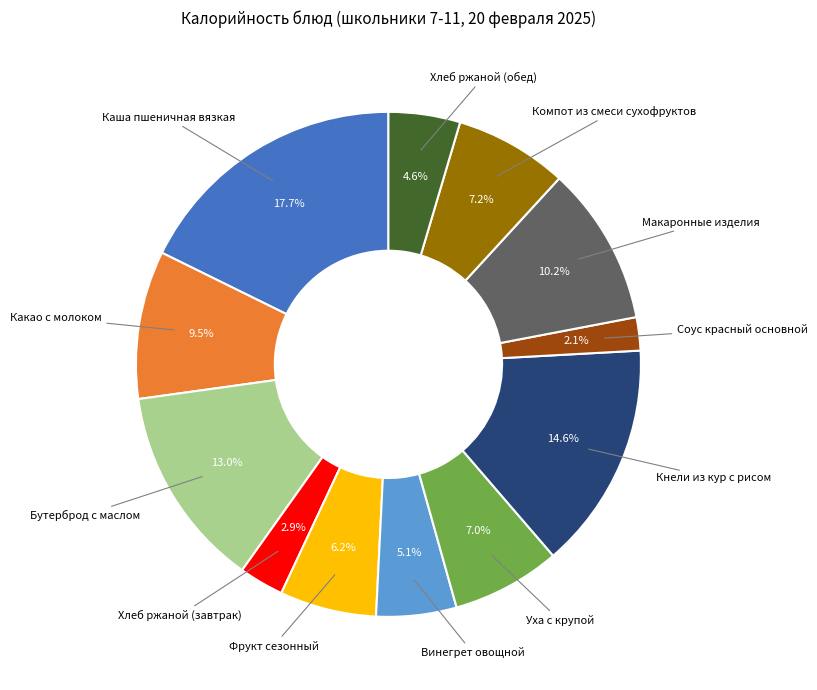

Does any single category account for the majority?

No